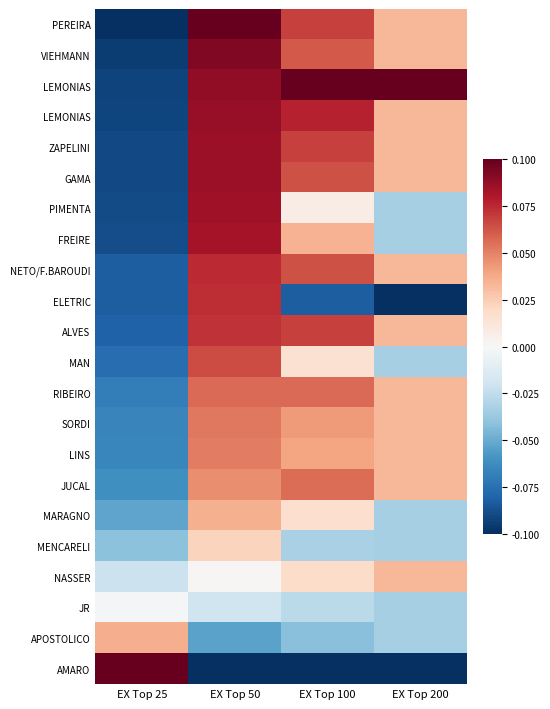

How many distinct data groups are displayed?

22